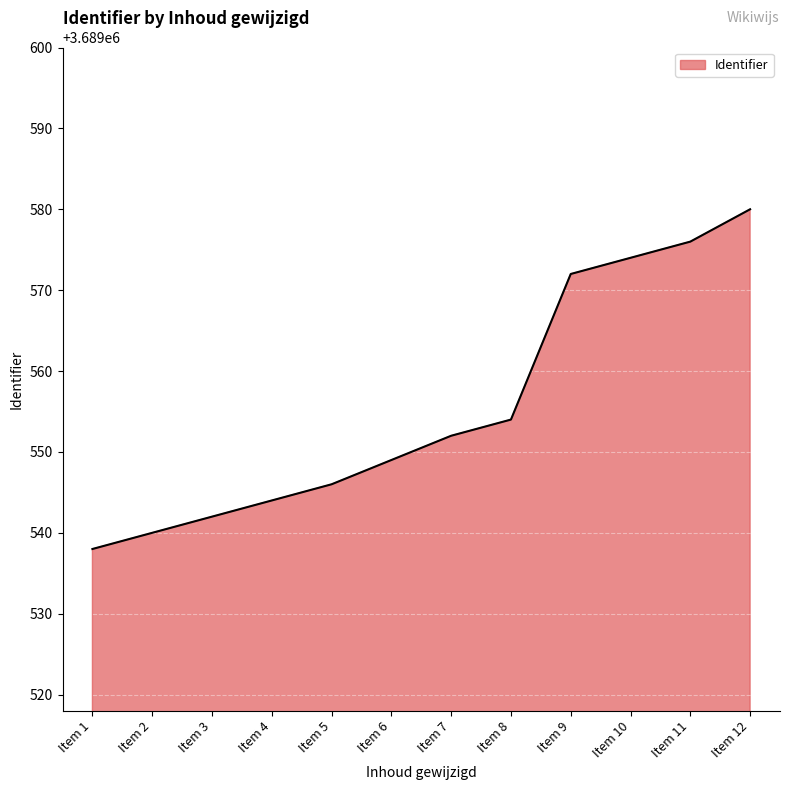

Where is the data nearest to the value 3689559?

Item 8